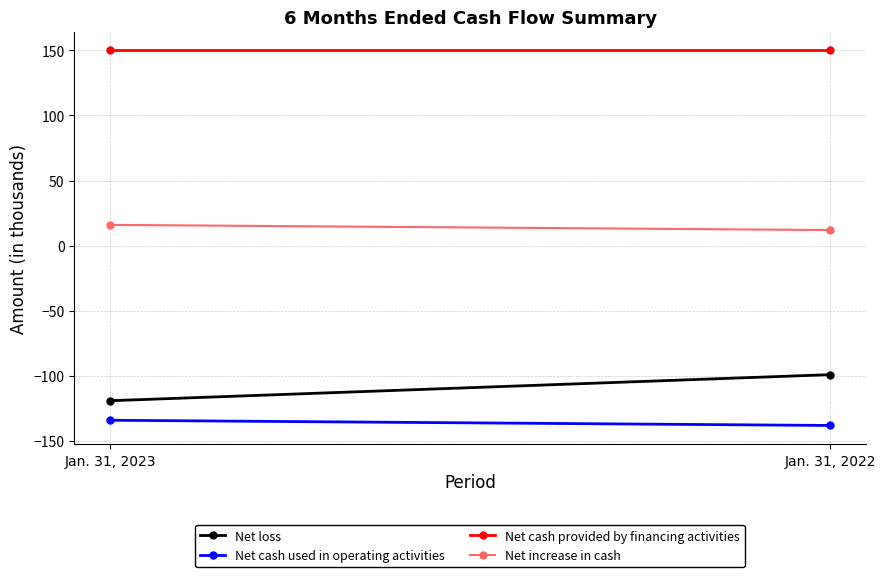

Count the Net loss values in the range -119 to -99.

2